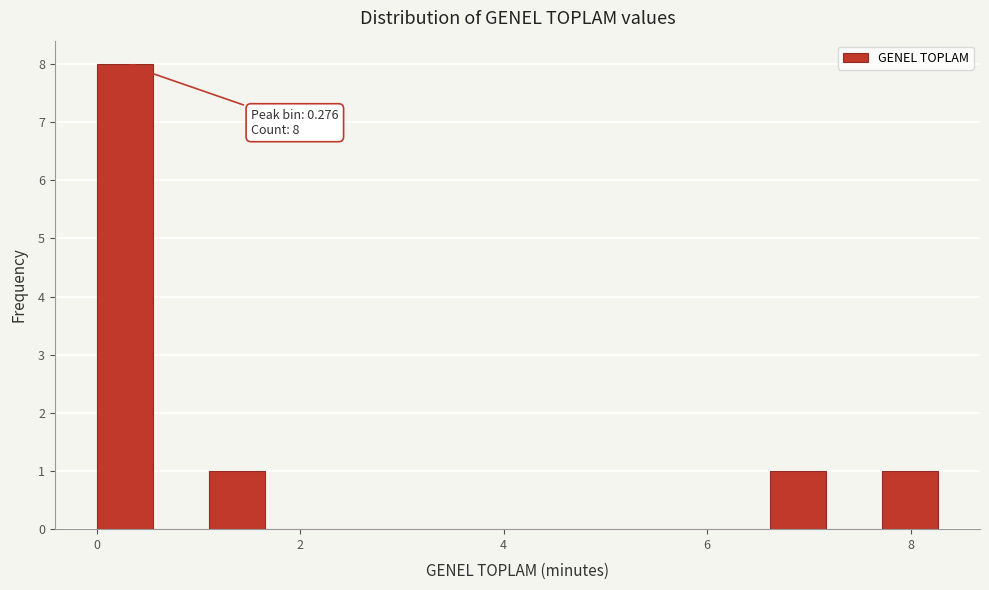

Read against the x-axis, roughly where is the centre of the tallest bar?

0.2